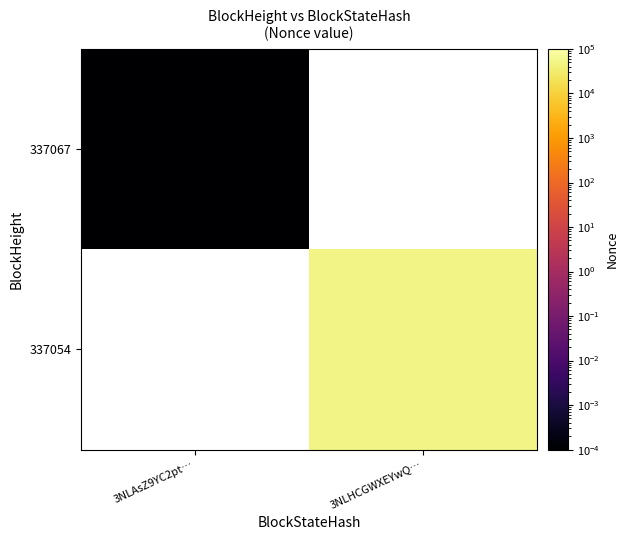

At which label does 337054 reach its minimum?

3NLAsZ9YC2pt…